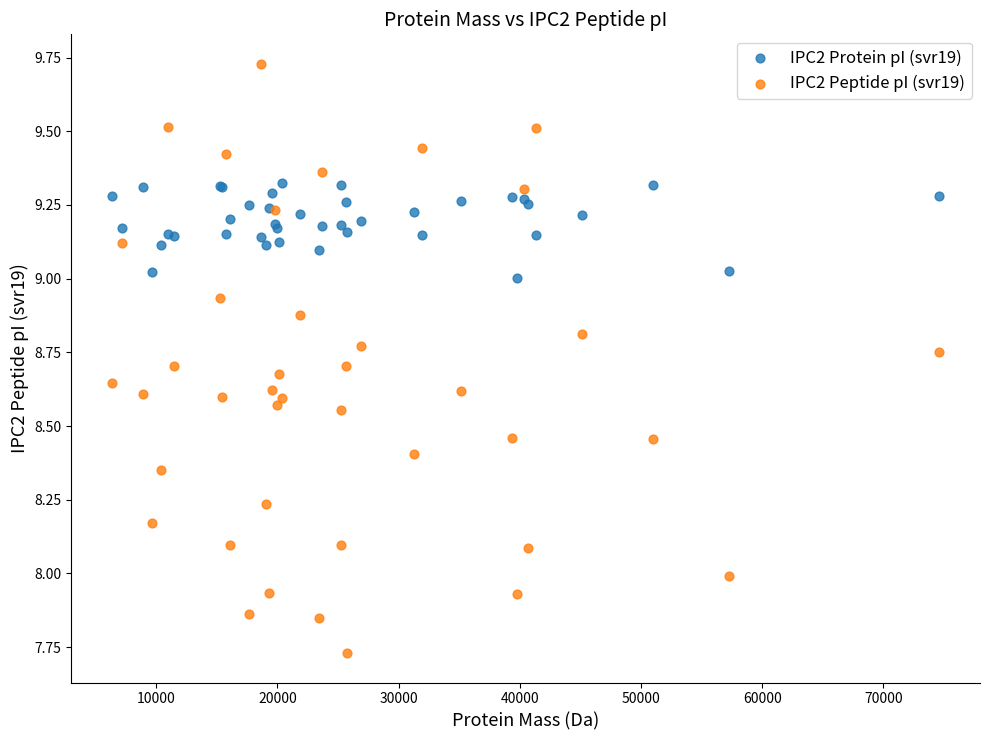

Which series contains the highest Y value?

IPC2 Peptide pI (svr19)